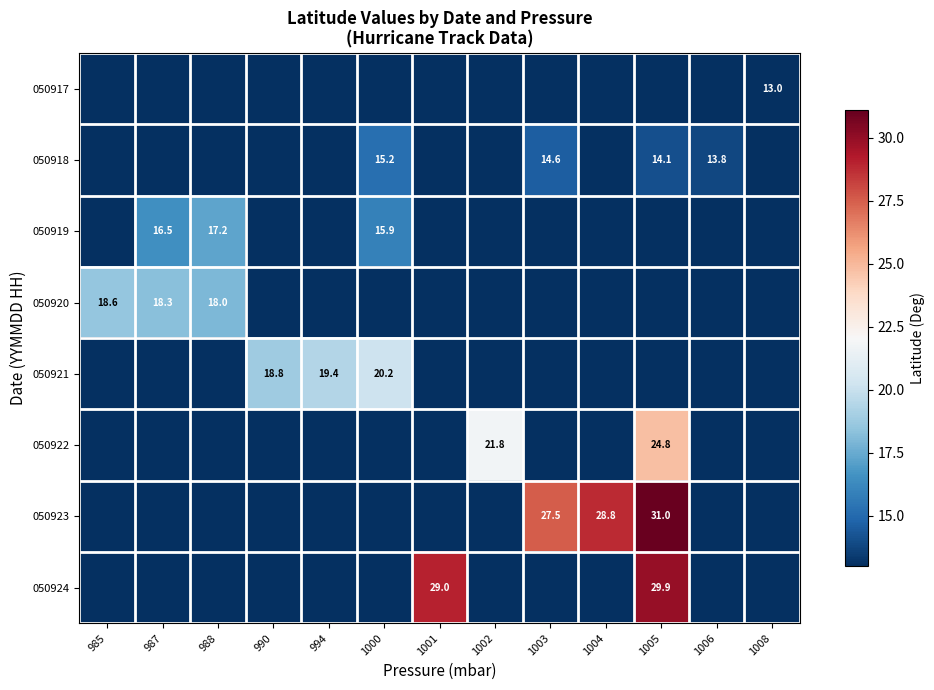

True or false: 050922 has a value of 21.8 at 1002.

True